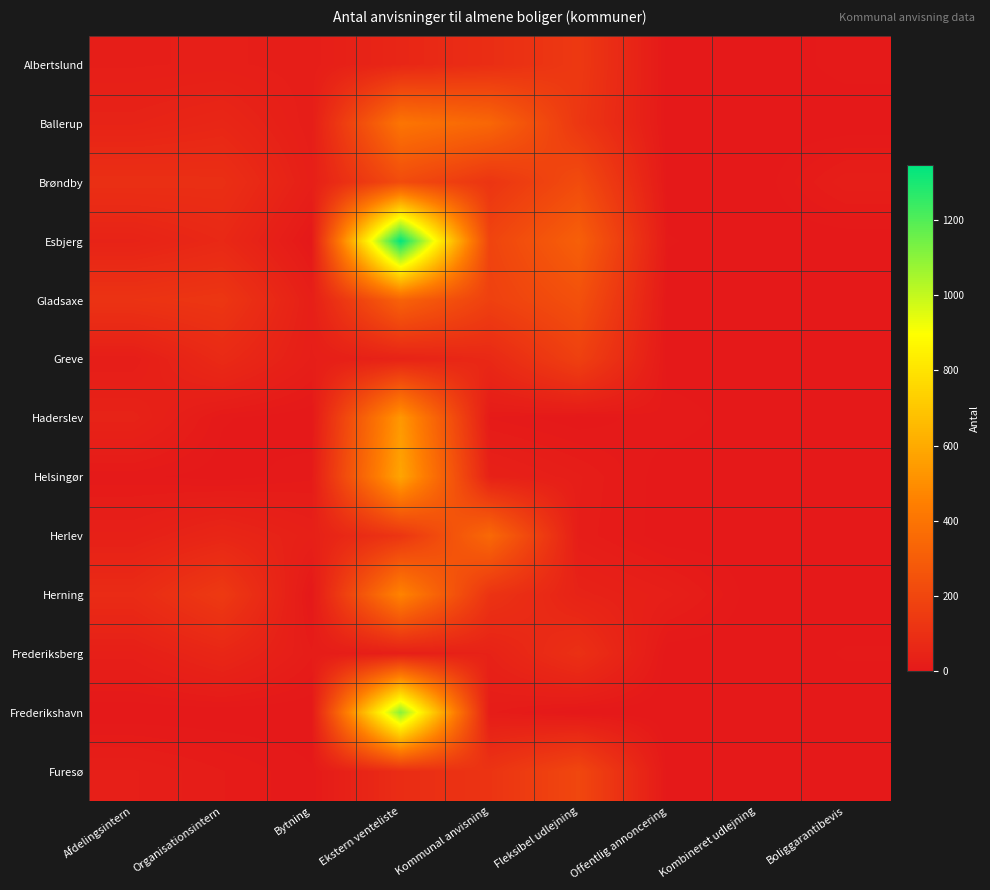

Reading left to right, list all the values displayed in this chart.

Albertslund: Afdelingsintern=25	Organisationsintern=28	Bytning=22	Ekstern venteliste=60	Kommunal anvisning=92	Fleksibel udlejning=140	Offentlig annoncering=0	Kombineret udlejning=0	Boliggarantibevis=8
Ballerup: Afdelingsintern=46	Organisationsintern=60	Bytning=21	Ekstern venteliste=403	Kommunal anvisning=342	Fleksibel udlejning=131	Offentlig annoncering=0	Kombineret udlejning=0	Boliggarantibevis=0
Brøndby: Afdelingsintern=100	Organisationsintern=98	Bytning=29	Ekstern venteliste=222	Kommunal anvisning=123	Fleksibel udlejning=222	Offentlig annoncering=0	Kombineret udlejning=0	Boliggarantibevis=25
Esbjerg: Afdelingsintern=45	Organisationsintern=69	Bytning=1	Ekstern venteliste=1345	Kommunal anvisning=191	Fleksibel udlejning=310	Offentlig annoncering=6	Kombineret udlejning=0	Boliggarantibevis=0
Gladsaxe: Afdelingsintern=116	Organisationsintern=128	Bytning=29	Ekstern venteliste=323	Kommunal anvisning=173	Fleksibel udlejning=243	Offentlig annoncering=0	Kombineret udlejning=0	Boliggarantibevis=1
Greve: Afdelingsintern=21	Organisationsintern=76	Bytning=25	Ekstern venteliste=44	Kommunal anvisning=70	Fleksibel udlejning=173	Offentlig annoncering=0	Kombineret udlejning=0	Boliggarantibevis=2
Haderslev: Afdelingsintern=45	Organisationsintern=6	Bytning=0	Ekstern venteliste=535	Kommunal anvisning=10	Fleksibel udlejning=1	Offentlig annoncering=10	Kombineret udlejning=0	Boliggarantibevis=0
Helsingør: Afdelingsintern=7	Organisationsintern=2	Bytning=9	Ekstern venteliste=581	Kommunal anvisning=38	Fleksibel udlejning=22	Offentlig annoncering=0	Kombineret udlejning=0	Boliggarantibevis=1
Herlev: Afdelingsintern=33	Organisationsintern=58	Bytning=33	Ekstern venteliste=125	Kommunal anvisning=350	Fleksibel udlejning=20	Offentlig annoncering=0	Kombineret udlejning=0	Boliggarantibevis=1
Herning: Afdelingsintern=81	Organisationsintern=143	Bytning=0	Ekstern venteliste=464	Kommunal anvisning=116	Fleksibel udlejning=45	Offentlig annoncering=28	Kombineret udlejning=0	Boliggarantibevis=0
Frederiksberg: Afdelingsintern=29	Organisationsintern=61	Bytning=17	Ekstern venteliste=27	Kommunal anvisning=42	Fleksibel udlejning=103	Offentlig annoncering=0	Kombineret udlejning=0	Boliggarantibevis=6
Frederikshavn: Afdelingsintern=0	Organisationsintern=0	Bytning=0	Ekstern venteliste=1105	Kommunal anvisning=17	Fleksibel udlejning=0	Offentlig annoncering=0	Kombineret udlejning=0	Boliggarantibevis=0
Furesø: Afdelingsintern=27	Organisationsintern=16	Bytning=6	Ekstern venteliste=88	Kommunal anvisning=119	Fleksibel udlejning=202	Offentlig annoncering=0	Kombineret udlejning=0	Boliggarantibevis=1